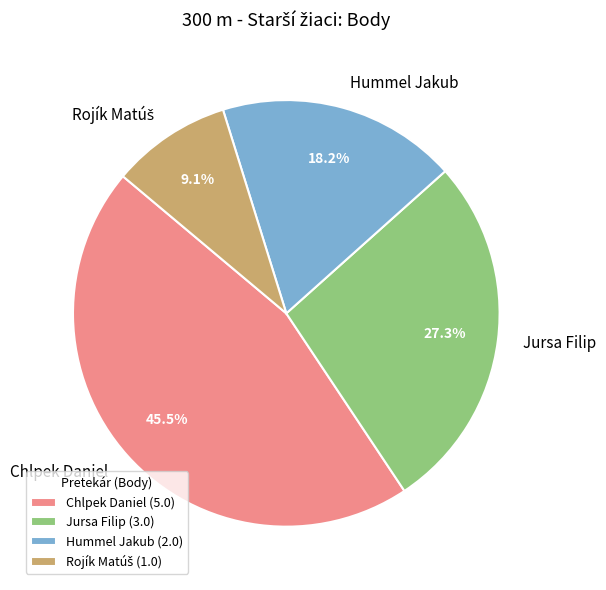

Which has a higher value, Jursa Filip or Hummel Jakub?

Jursa Filip